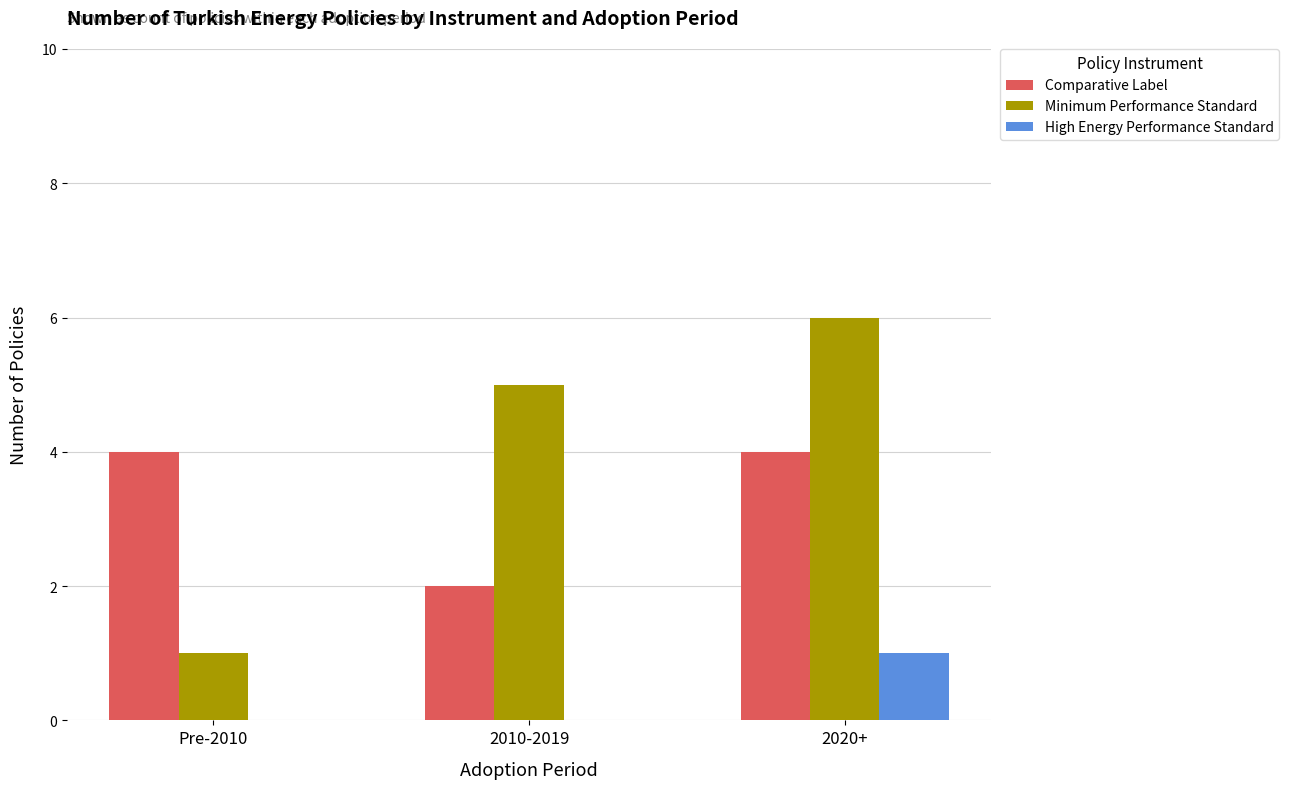

The value of Comparative Label at Pre-2010 is 4. True or false?

True